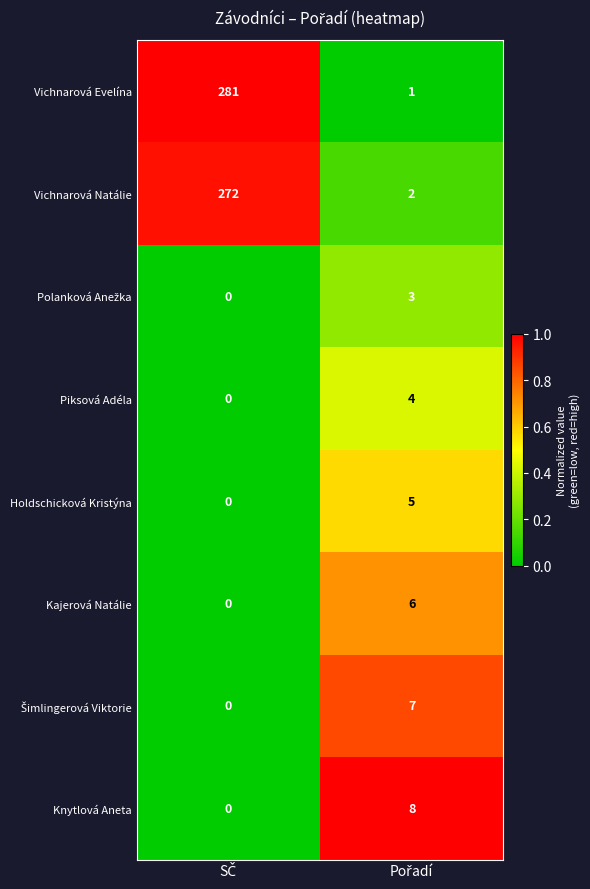

What is the sum of all Piksová Adéla values?

4